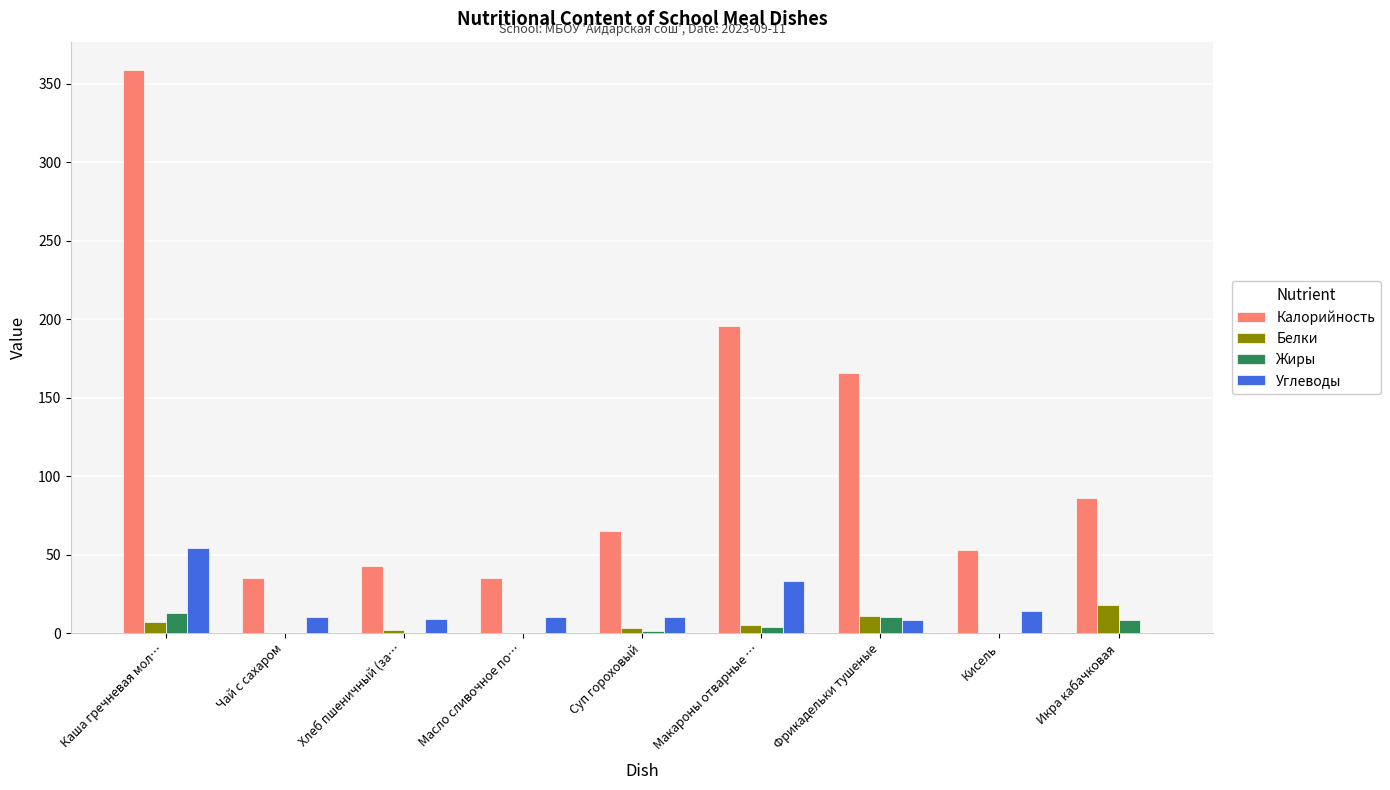

What is the difference between the Калорийность values at Масло сливочное по… and Хлеб пшеничный (за…?

8